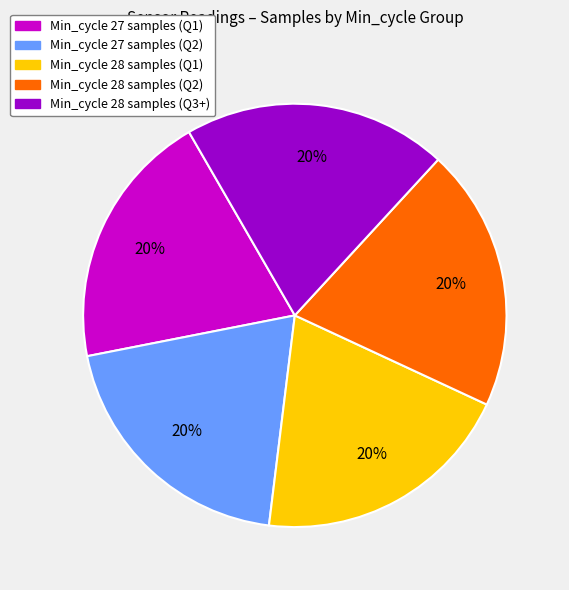

How many segments does this pie chart have?

5